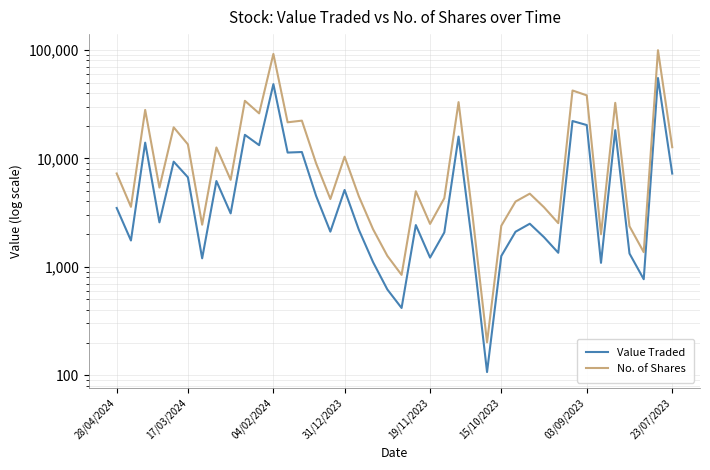

List the labels in order of Value Traded value, smallest first.

26, 20, 19, 37, 34, 18, 03/09/2023, 22, 27, 36, 31, 25, 17/03/2024, 30, 23, 28, 15, 17, 21, 29, 31/12/2023, 8, 28/04/2024, 14, 16, 23/07/2023, 15/10/2023, 39, 19/11/2023, 12, 13, 10, 04/02/2024, 24, 9, 35, 33, 32, 11, 38